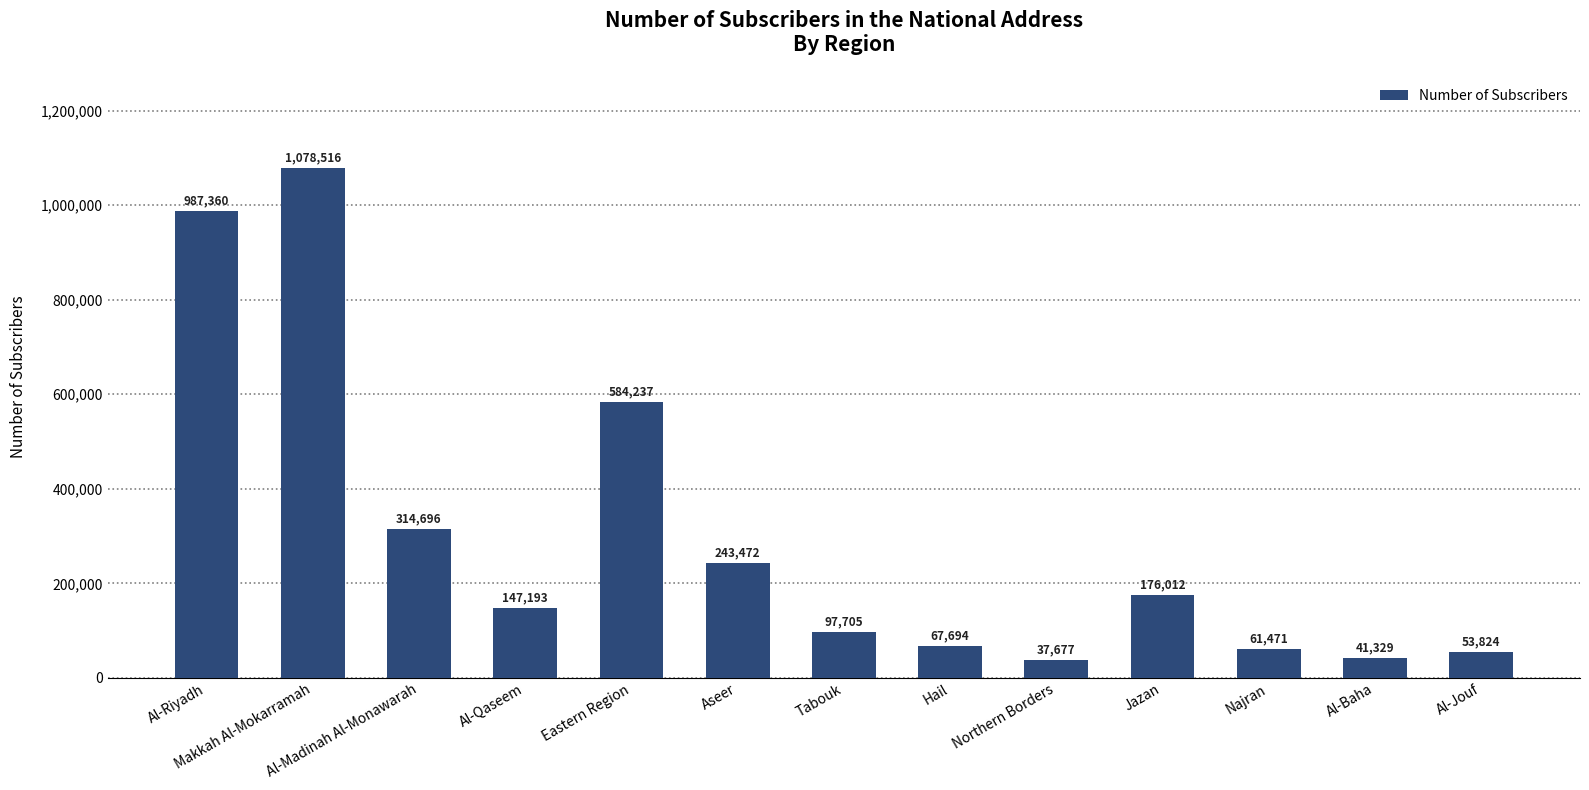

What is the difference between the maximum and minimum values?

1040839